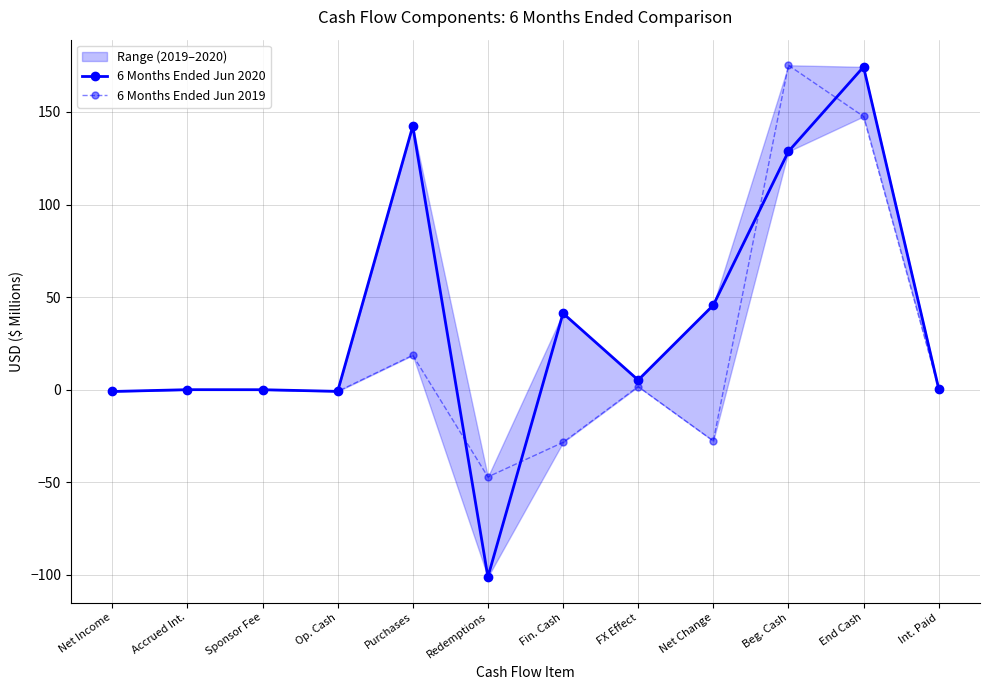

What is the sum of all 6 Months Ended Jun 2020 values?

435.3